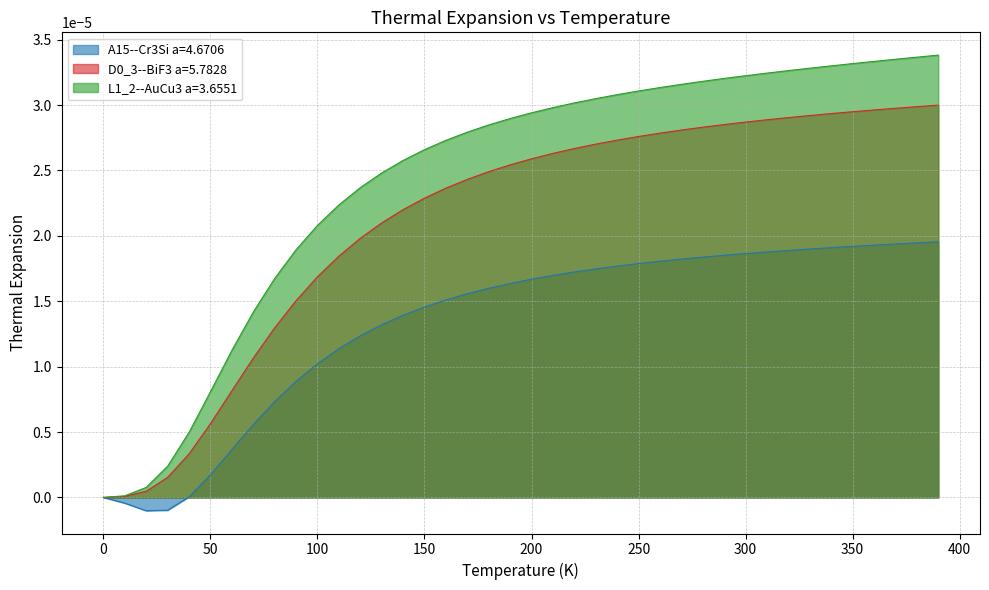

Which series has the largest total across all categories?

L1_2--AuCu3 a=3.6551